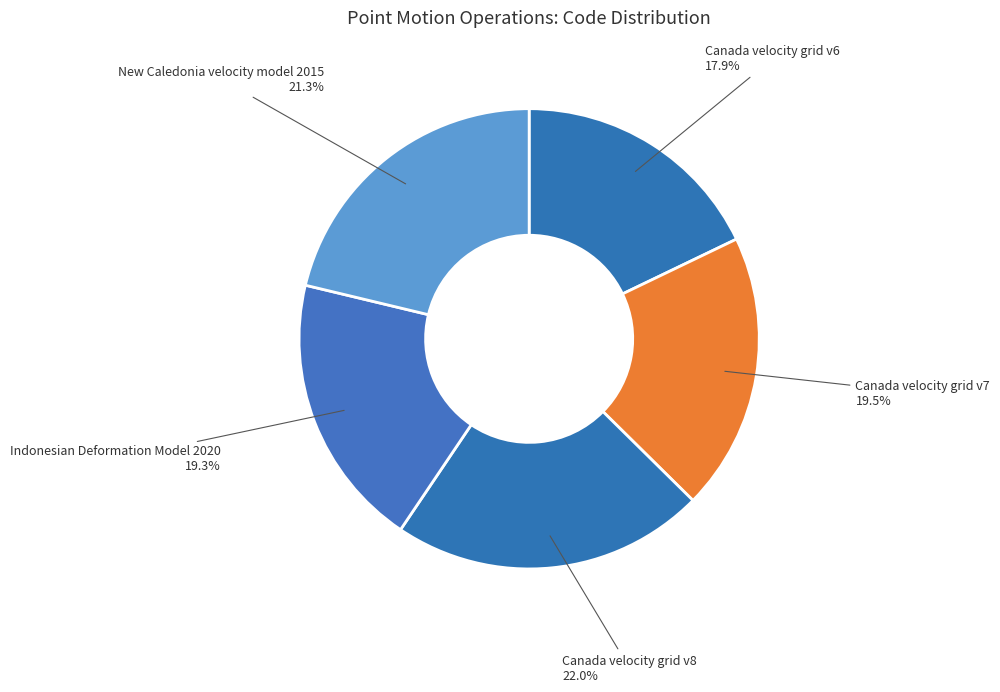

How many slices are in this pie chart?

5